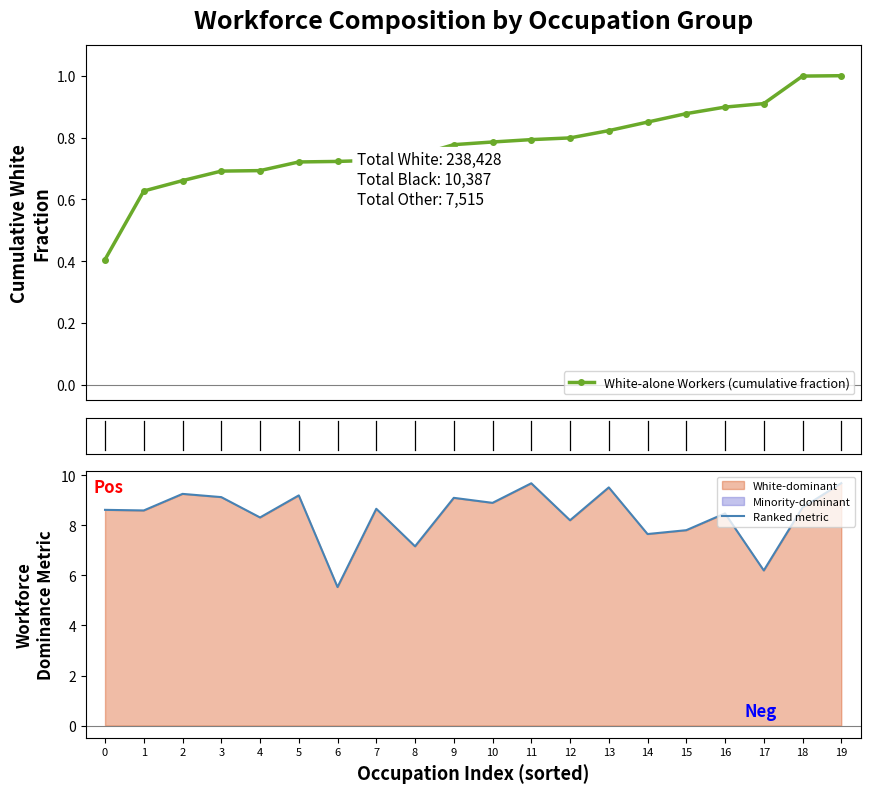

Count the number of categories in the chart.

20